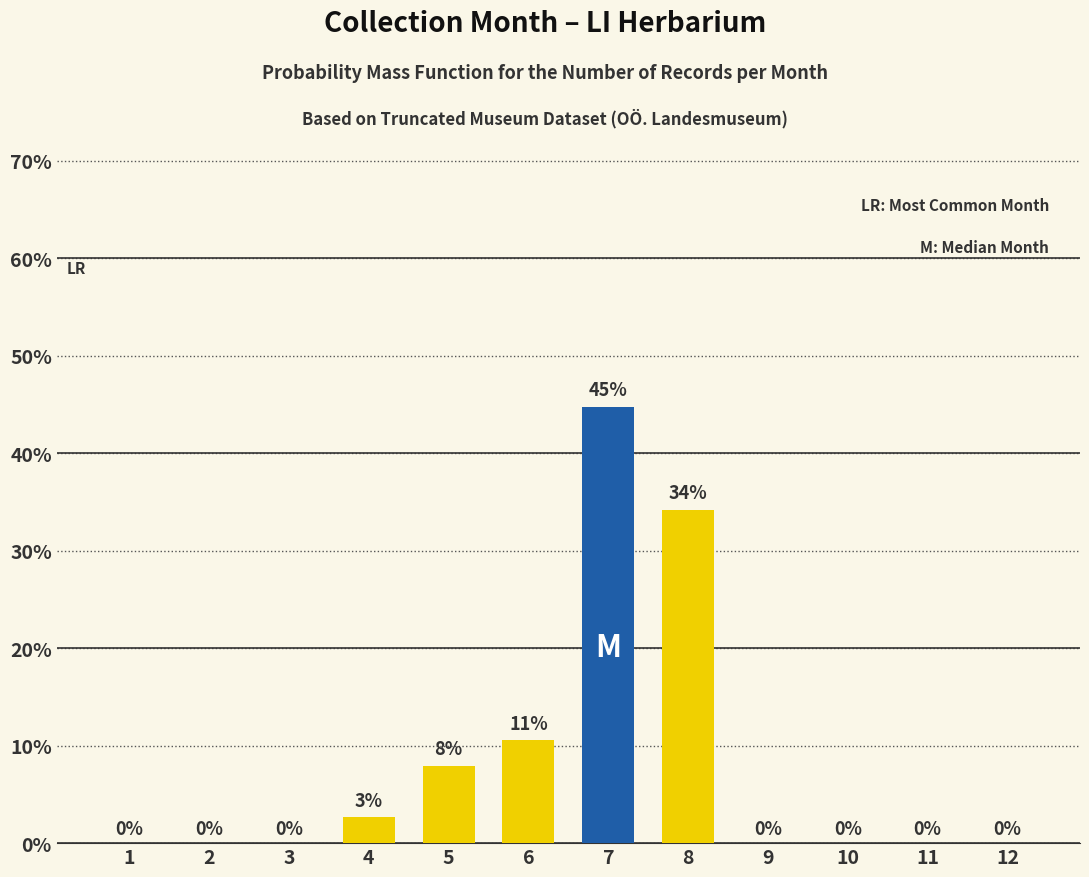

Which has a higher value, 1 or 8?

8